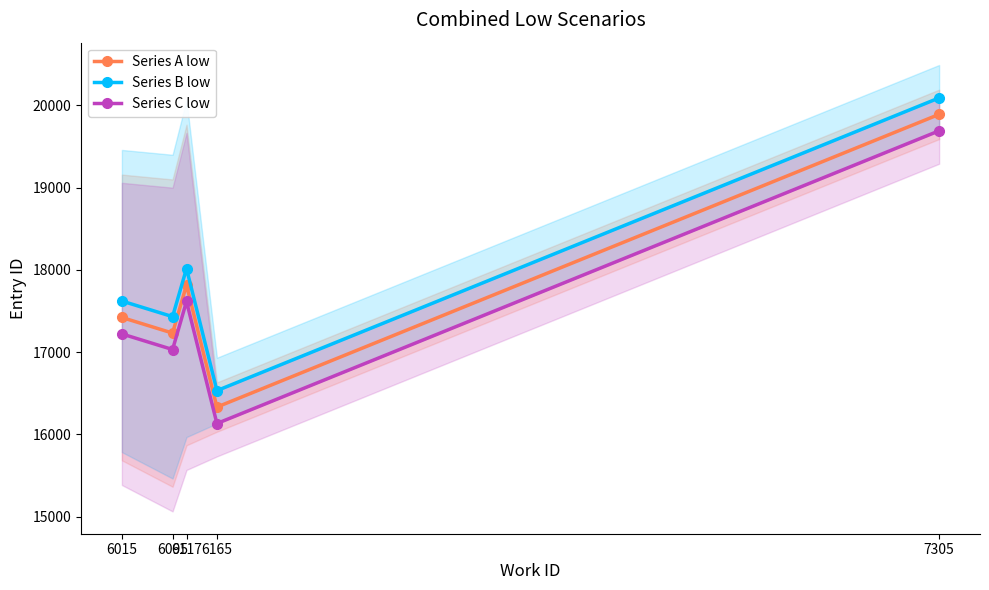

True or false: Series B low and Series C low intersect in this chart.

False